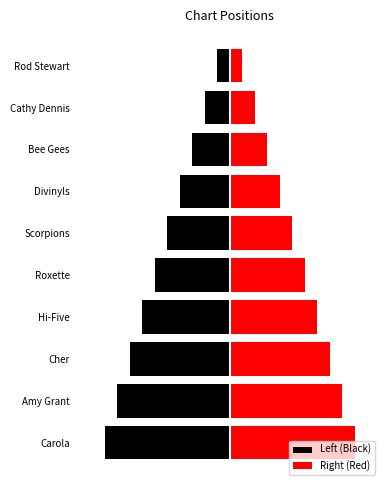

The Right (Red) series shows 1 at Bee Gees. True or false?

False